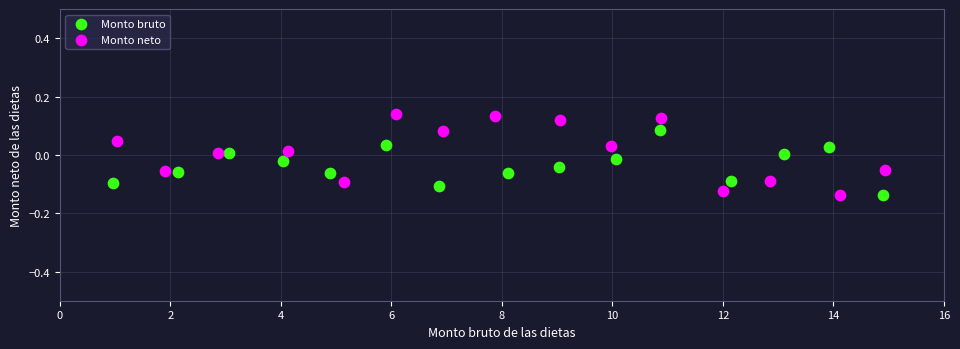

Which series contains the highest Y value?

Monto neto